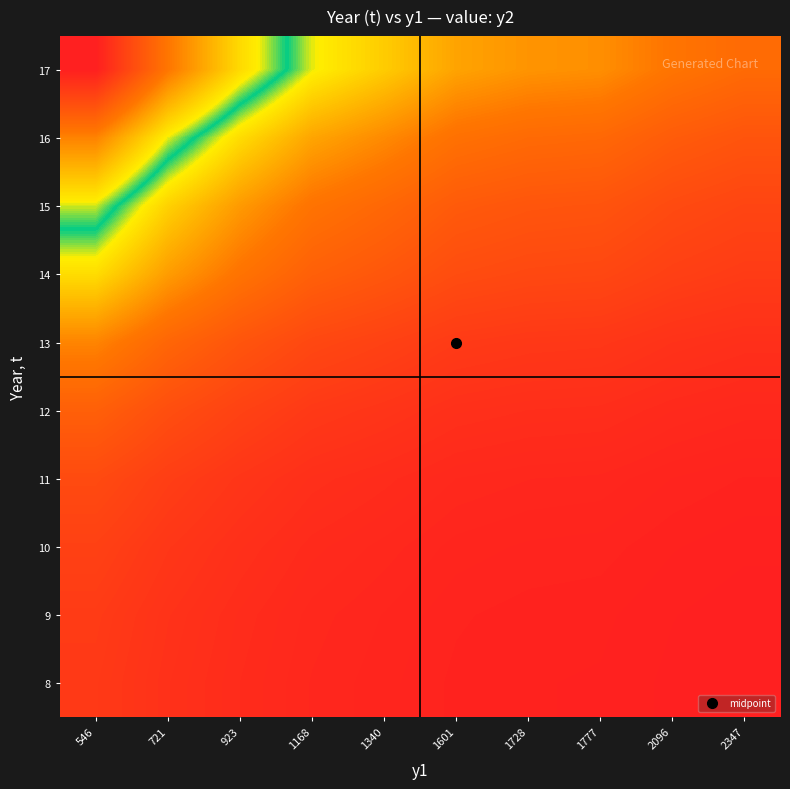

What is the total value across all series at 721?

2.6